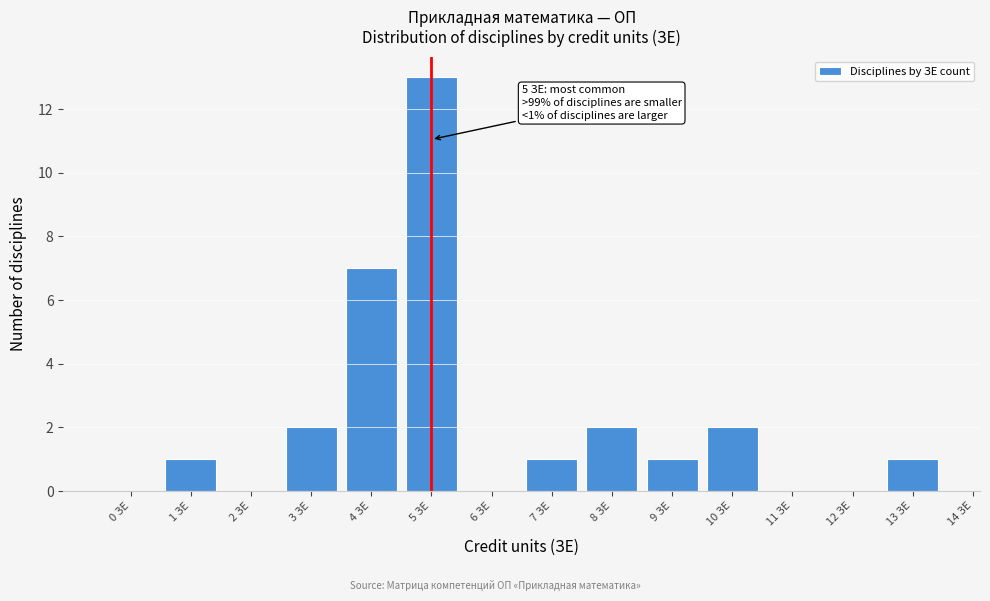

Over which range of the x-axis is the bar tallest?

4.5 to 5.5